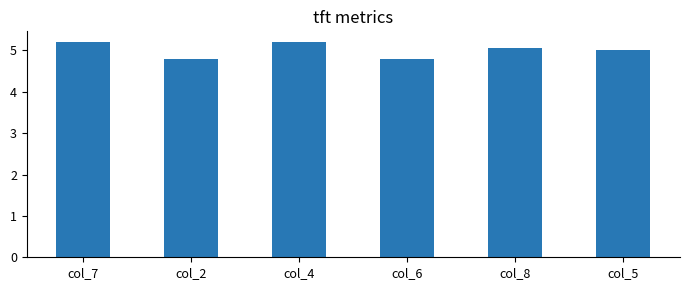

What is the difference between the maximum and second lowest values?

0.4